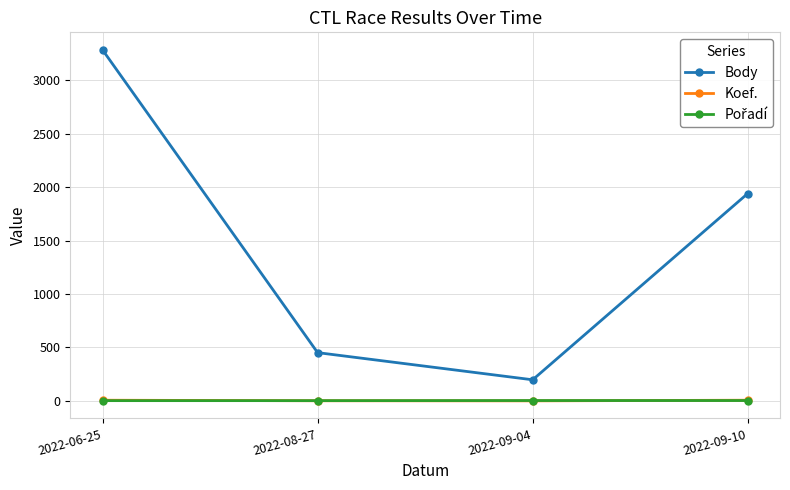

True or false: Body and Koef. cross at least once.

False